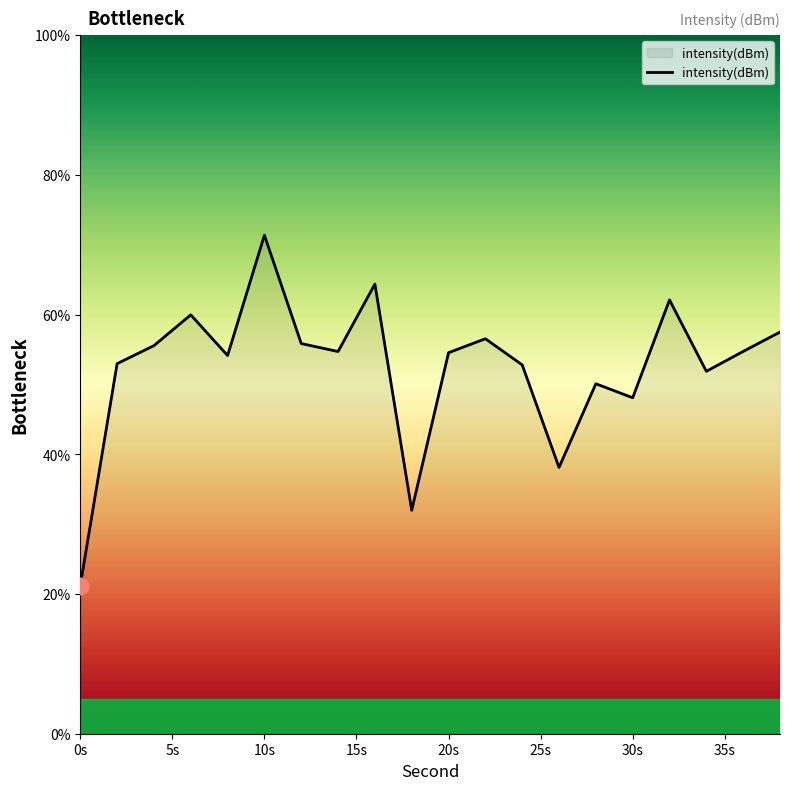

What is the difference between the maximum and minimum values?

50.2